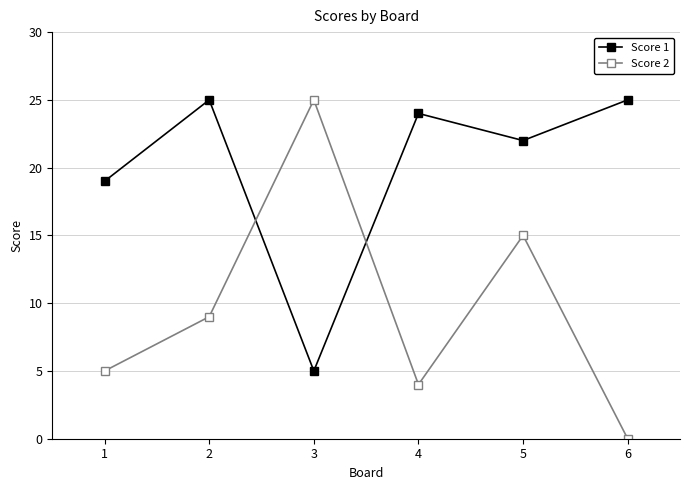

Reading right to left, what are all the values shown in this chart?

Score 1: 6=25	5=22	4=24	3=5	2=25	1=19
Score 2: 6=0	5=15	4=4	3=25	2=9	1=5